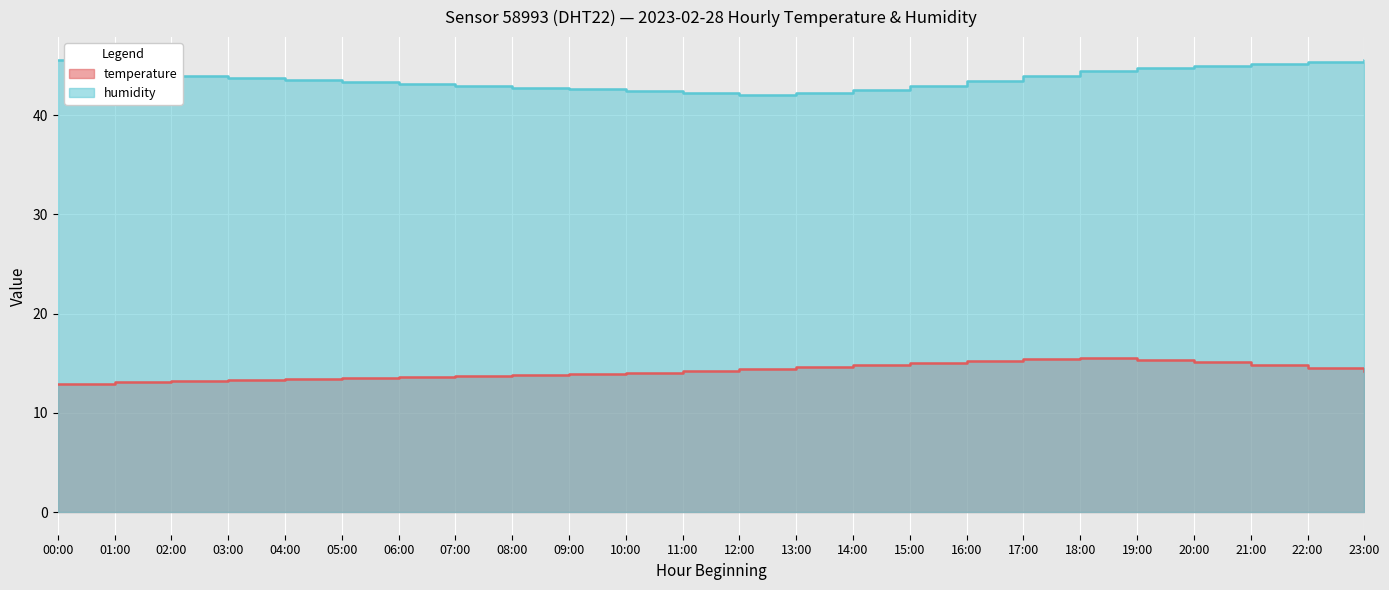

At 05:00, list the series in order from smallest to largest.

temperature, humidity